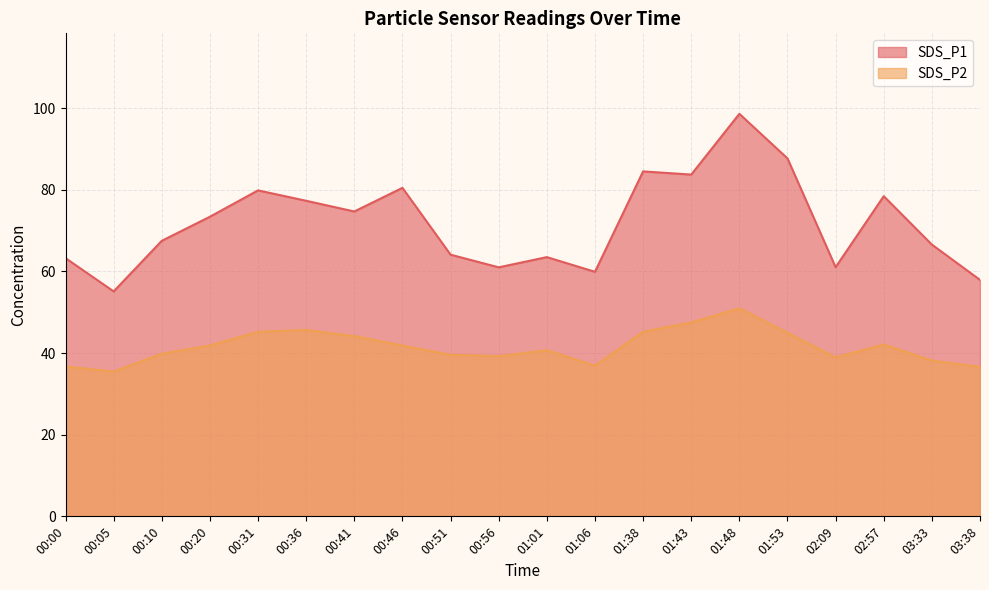

What is the total value across all series at 00:10?

107.3